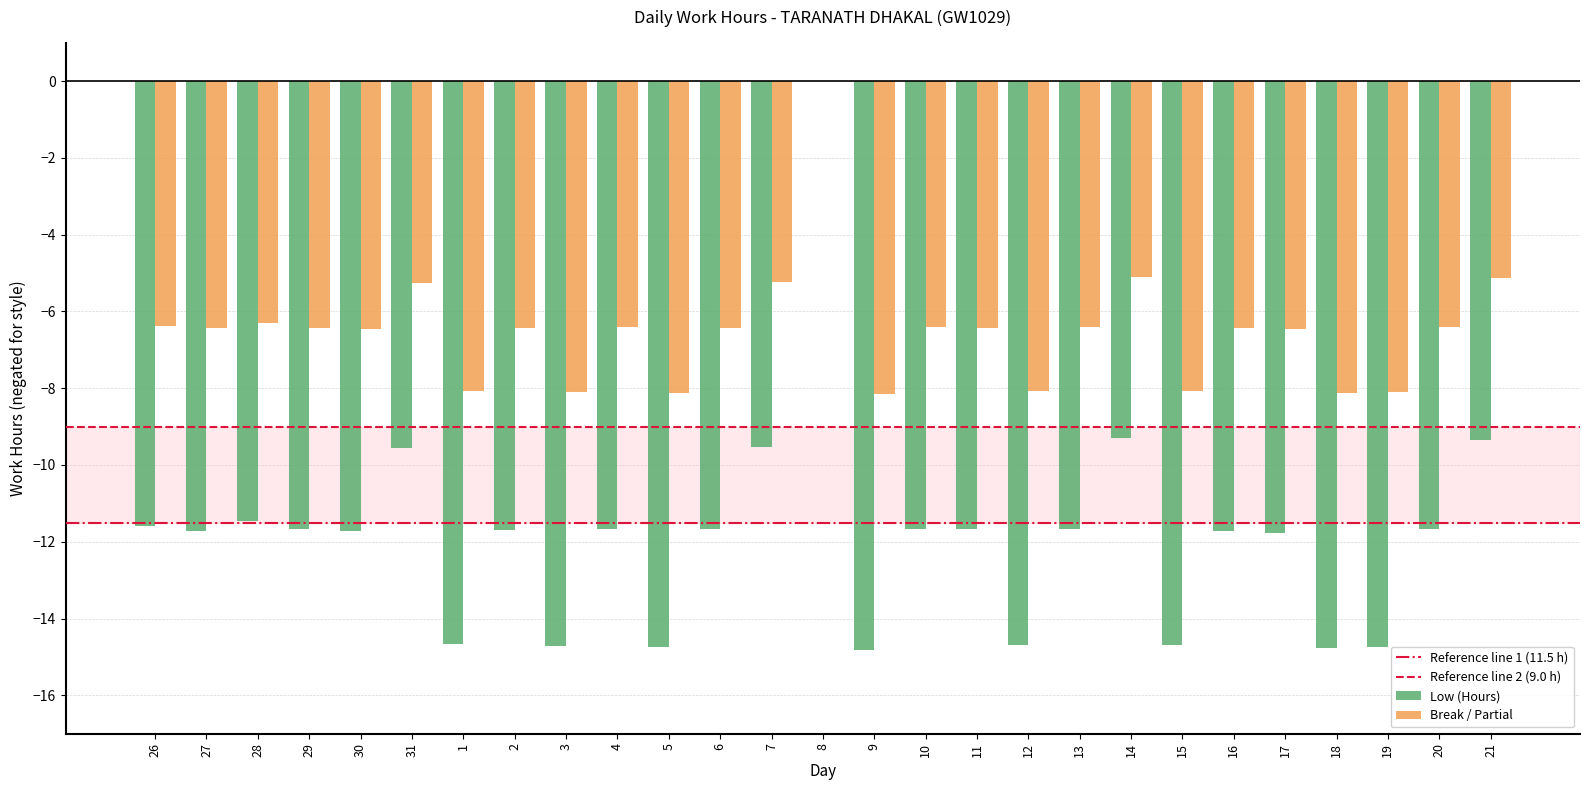

Are the bars horizontal?

No